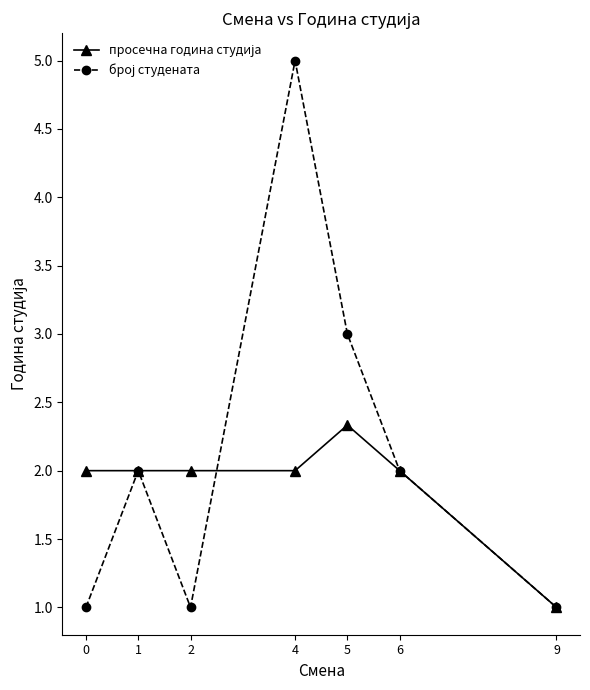

What is the maximum value shown in the chart?

5.0